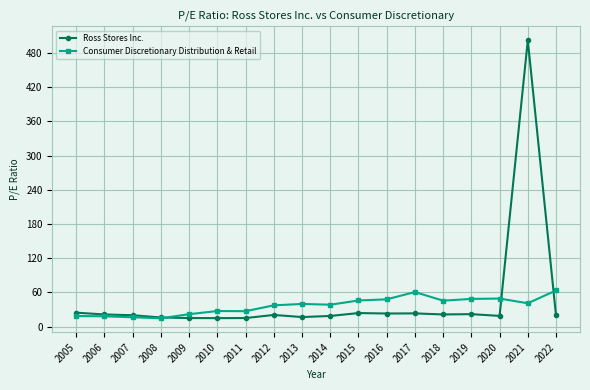

At which category does the chart reach its peak across all series?

2021